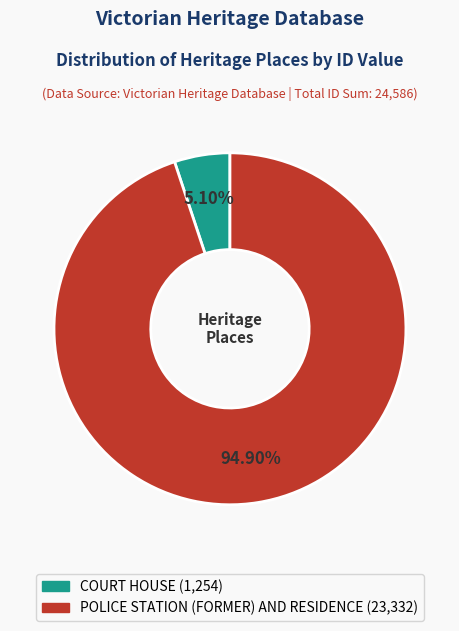

Rank the categories by value from lowest to highest.

COURT HOUSE, POLICE STATION (FORMER) AND RESIDENCE